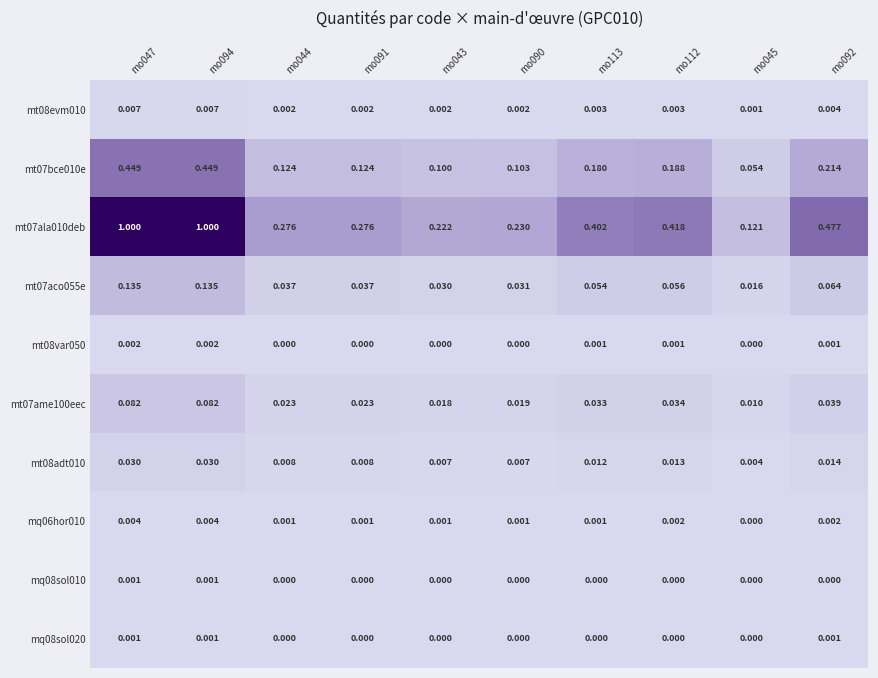

How many series are shown in this chart?

10